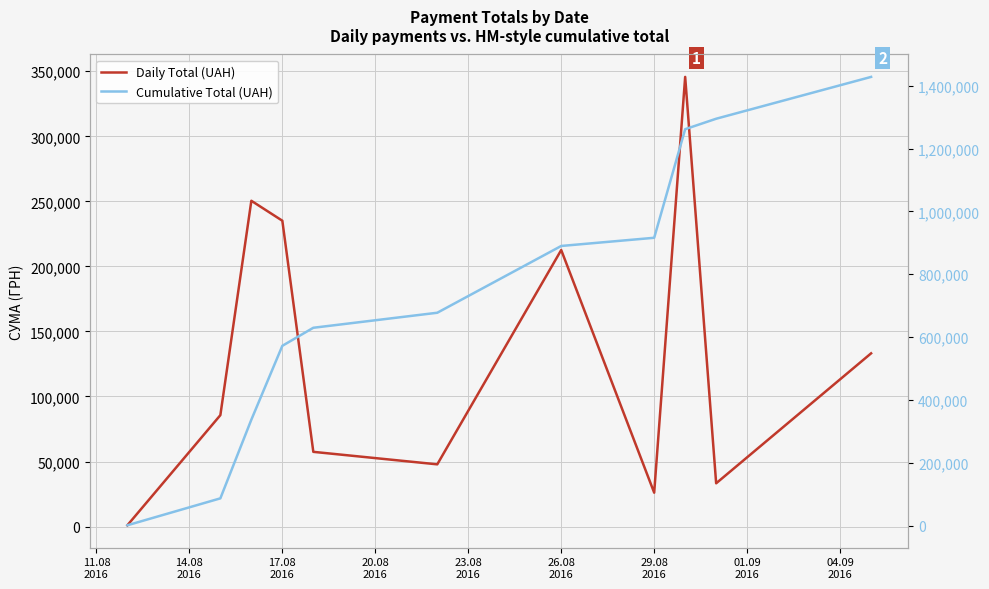

List the series in order of their peak value, lowest first.

Daily Total (UAH), Cumulative Total (UAH)